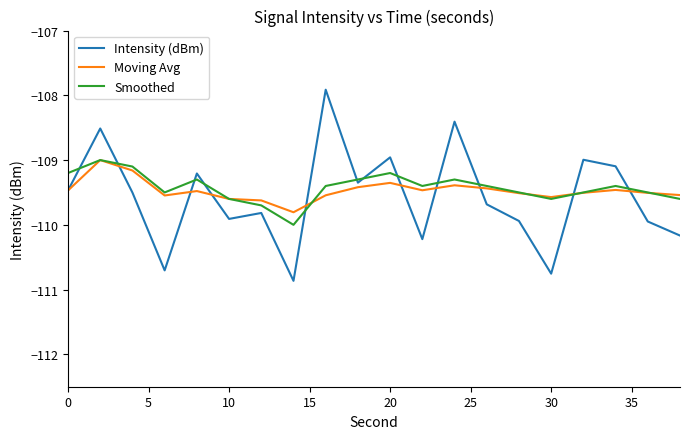

Which series has the largest range (max minus min)?

Intensity (dBm)